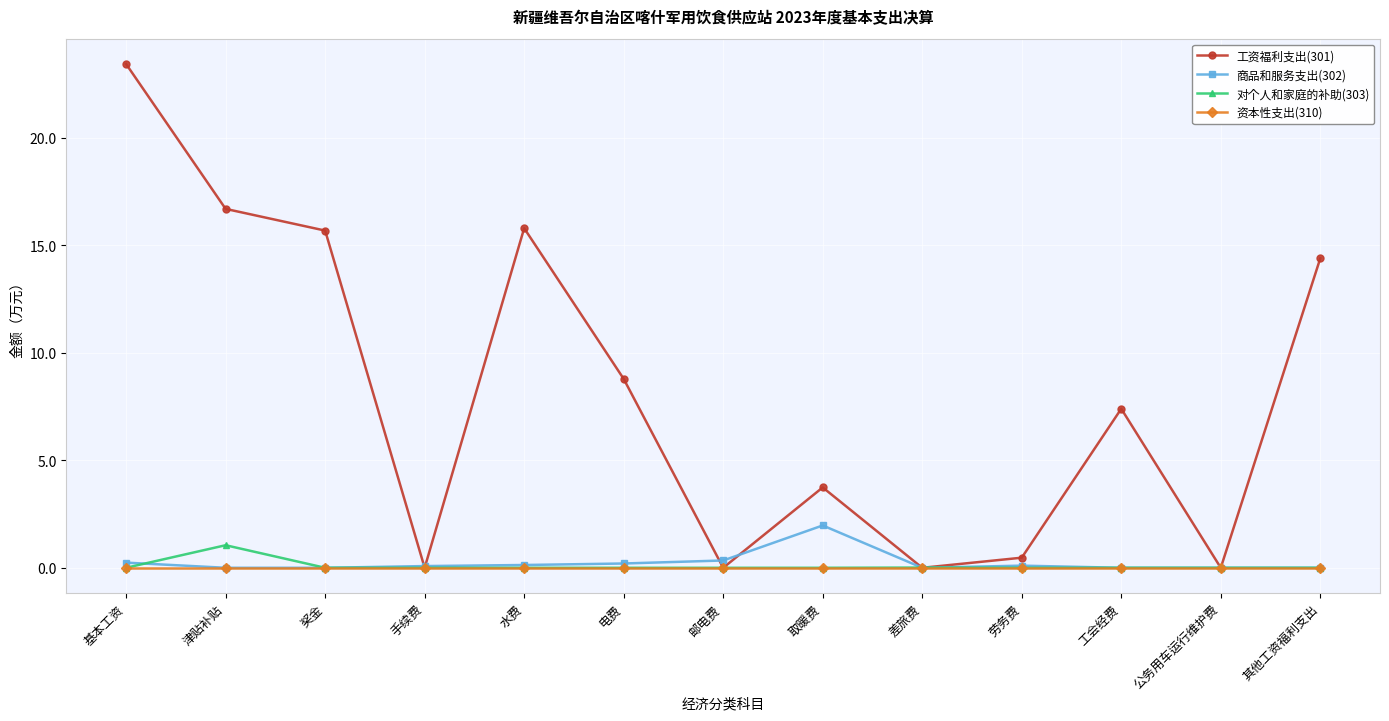

What is the spread (max minus min) of values at 取暖费?

3.7